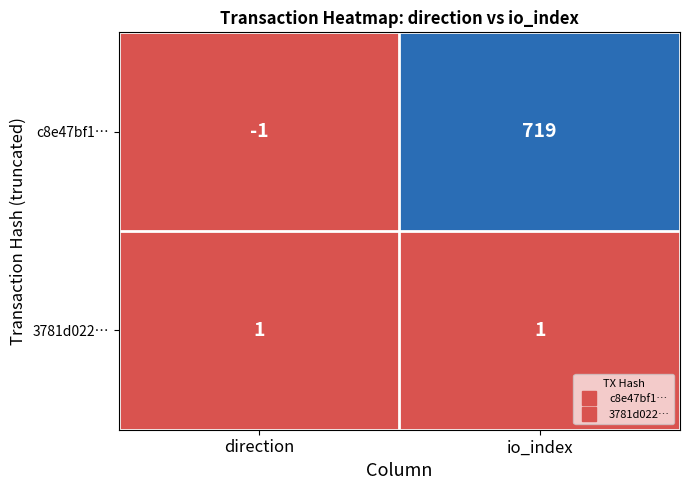

At how many categories does at least one series exceed 432?

1